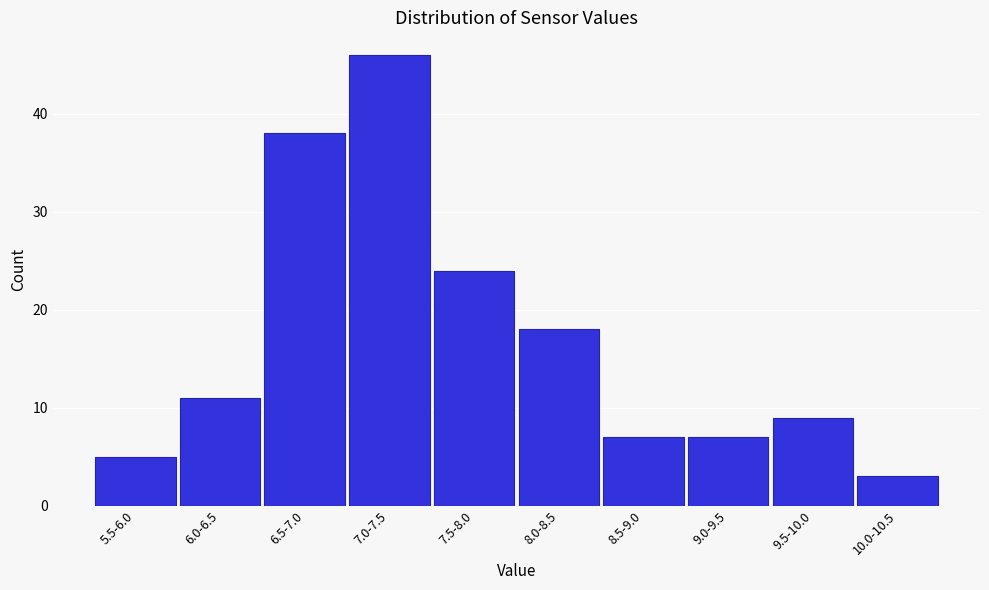

Reading right to left, what are all the values shown in this chart?

10.0-10.5=3	9.5-10.0=9	9.0-9.5=7	8.5-9.0=7	8.0-8.5=18	7.5-8.0=24	7.0-7.5=46	6.5-7.0=38	6.0-6.5=11	5.5-6.0=5